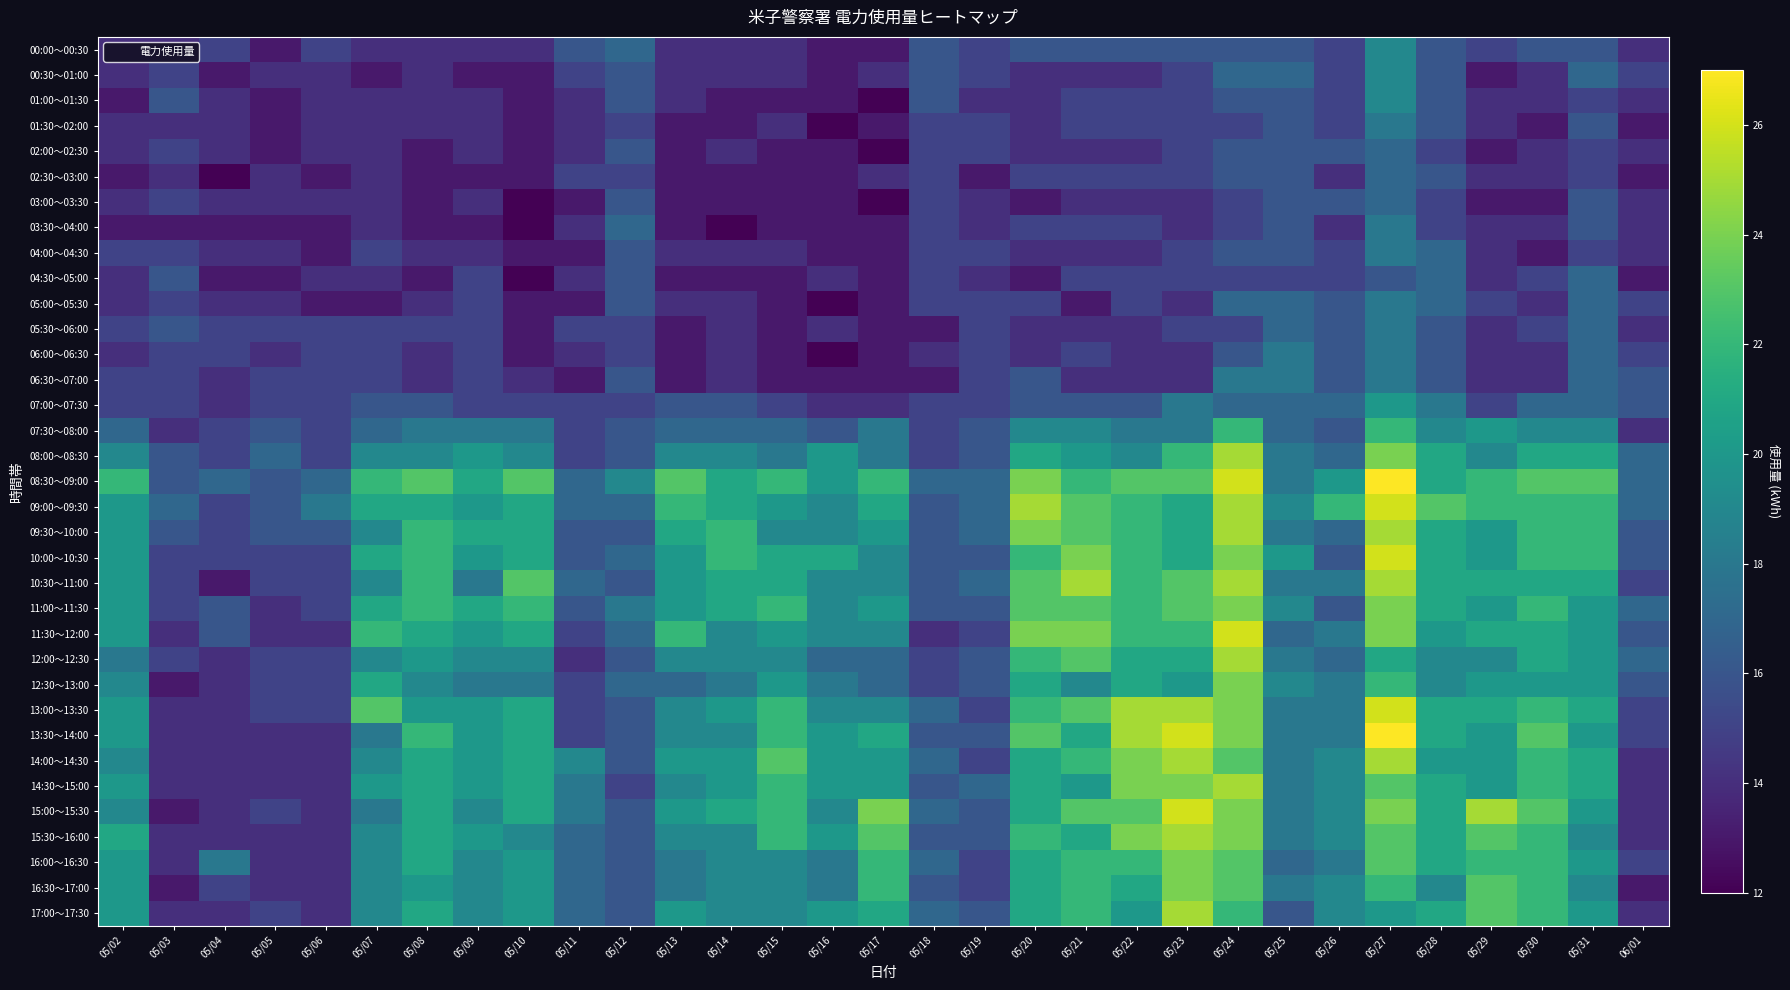

Reading left to right, list all the values displayed in this chart.

00:00～00:30: 05/02=14	05/03=14	05/04=15	05/05=13	05/06=15	05/07=14	05/08=14	05/09=14	05/10=14	05/11=16	05/12=17	05/13=14	05/14=14	05/15=14	05/16=13	05/17=13	05/18=16	05/19=15	05/20=16	05/21=16	05/22=16	05/23=16	05/24=16	05/25=16	05/26=15	05/27=19	05/28=16	05/29=15	05/30=16	05/31=16	06/01=14
00:30～01:00: 05/02=14	05/03=15	05/04=13	05/05=14	05/06=14	05/07=13	05/08=14	05/09=13	05/10=13	05/11=15	05/12=16	05/13=14	05/14=14	05/15=14	05/16=13	05/17=14	05/18=16	05/19=15	05/20=14	05/21=14	05/22=14	05/23=15	05/24=17	05/25=17	05/26=15	05/27=19	05/28=16	05/29=13	05/30=14	05/31=17	06/01=15
01:00～01:30: 05/02=13	05/03=16	05/04=14	05/05=13	05/06=14	05/07=14	05/08=14	05/09=14	05/10=13	05/11=14	05/12=16	05/13=14	05/14=13	05/15=13	05/16=13	05/17=12	05/18=16	05/19=14	05/20=14	05/21=15	05/22=15	05/23=15	05/24=16	05/25=16	05/26=15	05/27=19	05/28=16	05/29=14	05/30=14	05/31=15	06/01=14
01:30～02:00: 05/02=14	05/03=14	05/04=14	05/05=13	05/06=14	05/07=14	05/08=14	05/09=14	05/10=13	05/11=14	05/12=15	05/13=13	05/14=13	05/15=14	05/16=12	05/17=13	05/18=15	05/19=15	05/20=14	05/21=15	05/22=15	05/23=15	05/24=15	05/25=16	05/26=15	05/27=18	05/28=16	05/29=14	05/30=13	05/31=16	06/01=13
02:00～02:30: 05/02=14	05/03=15	05/04=14	05/05=13	05/06=14	05/07=14	05/08=13	05/09=14	05/10=13	05/11=14	05/12=16	05/13=13	05/14=14	05/15=13	05/16=13	05/17=12	05/18=15	05/19=15	05/20=14	05/21=14	05/22=14	05/23=15	05/24=16	05/25=16	05/26=16	05/27=17	05/28=15	05/29=13	05/30=14	05/31=15	06/01=14
02:30～03:00: 05/02=13	05/03=14	05/04=12	05/05=14	05/06=13	05/07=14	05/08=13	05/09=13	05/10=13	05/11=15	05/12=15	05/13=13	05/14=13	05/15=13	05/16=13	05/17=14	05/18=15	05/19=13	05/20=15	05/21=15	05/22=15	05/23=15	05/24=16	05/25=16	05/26=14	05/27=17	05/28=16	05/29=14	05/30=14	05/31=15	06/01=13
03:00～03:30: 05/02=14	05/03=15	05/04=14	05/05=14	05/06=14	05/07=14	05/08=13	05/09=14	05/10=12	05/11=13	05/12=16	05/13=13	05/14=13	05/15=13	05/16=13	05/17=12	05/18=15	05/19=14	05/20=13	05/21=14	05/22=14	05/23=14	05/24=15	05/25=16	05/26=16	05/27=17	05/28=15	05/29=13	05/30=13	05/31=16	06/01=14
03:30～04:00: 05/02=13	05/03=13	05/04=13	05/05=13	05/06=13	05/07=14	05/08=13	05/09=13	05/10=12	05/11=14	05/12=17	05/13=13	05/14=12	05/15=13	05/16=13	05/17=13	05/18=15	05/19=14	05/20=15	05/21=15	05/22=15	05/23=14	05/24=15	05/25=16	05/26=14	05/27=18	05/28=15	05/29=14	05/30=14	05/31=16	06/01=14
04:00～04:30: 05/02=15	05/03=15	05/04=14	05/05=14	05/06=13	05/07=15	05/08=14	05/09=14	05/10=13	05/11=13	05/12=16	05/13=14	05/14=14	05/15=14	05/16=13	05/17=13	05/18=15	05/19=15	05/20=14	05/21=14	05/22=14	05/23=15	05/24=16	05/25=16	05/26=15	05/27=18	05/28=17	05/29=14	05/30=13	05/31=15	06/01=14
04:30～05:00: 05/02=14	05/03=16	05/04=13	05/05=13	05/06=14	05/07=14	05/08=13	05/09=15	05/10=12	05/11=14	05/12=16	05/13=13	05/14=13	05/15=13	05/16=14	05/17=13	05/18=15	05/19=14	05/20=13	05/21=15	05/22=15	05/23=15	05/24=15	05/25=15	05/26=15	05/27=16	05/28=17	05/29=14	05/30=15	05/31=17	06/01=13
05:00～05:30: 05/02=14	05/03=15	05/04=14	05/05=14	05/06=13	05/07=13	05/08=14	05/09=15	05/10=13	05/11=13	05/12=16	05/13=14	05/14=14	05/15=13	05/16=12	05/17=13	05/18=15	05/19=15	05/20=15	05/21=13	05/22=15	05/23=14	05/24=17	05/25=17	05/26=16	05/27=18	05/28=17	05/29=15	05/30=14	05/31=17	06/01=15
05:30～06:00: 05/02=15	05/03=16	05/04=15	05/05=15	05/06=15	05/07=15	05/08=15	05/09=15	05/10=13	05/11=15	05/12=15	05/13=13	05/14=14	05/15=13	05/16=14	05/17=13	05/18=13	05/19=15	05/20=14	05/21=14	05/22=14	05/23=15	05/24=15	05/25=17	05/26=16	05/27=18	05/28=16	05/29=14	05/30=15	05/31=17	06/01=14
06:00～06:30: 05/02=14	05/03=15	05/04=15	05/05=14	05/06=15	05/07=15	05/08=14	05/09=15	05/10=13	05/11=14	05/12=15	05/13=13	05/14=14	05/15=13	05/16=12	05/17=13	05/18=14	05/19=15	05/20=14	05/21=15	05/22=14	05/23=14	05/24=16	05/25=18	05/26=16	05/27=18	05/28=16	05/29=14	05/30=14	05/31=17	06/01=15
06:30～07:00: 05/02=15	05/03=15	05/04=14	05/05=15	05/06=15	05/07=15	05/08=14	05/09=15	05/10=14	05/11=13	05/12=16	05/13=13	05/14=14	05/15=13	05/16=13	05/17=13	05/18=13	05/19=15	05/20=16	05/21=14	05/22=14	05/23=14	05/24=18	05/25=18	05/26=16	05/27=18	05/28=16	05/29=14	05/30=14	05/31=17	06/01=16
07:00～07:30: 05/02=15	05/03=15	05/04=14	05/05=15	05/06=15	05/07=16	05/08=16	05/09=15	05/10=15	05/11=15	05/12=15	05/13=16	05/14=16	05/15=15	05/16=14	05/17=14	05/18=15	05/19=15	05/20=16	05/21=16	05/22=16	05/23=18	05/24=17	05/25=17	05/26=17	05/27=20	05/28=18	05/29=15	05/30=17	05/31=17	06/01=16
07:30～08:00: 05/02=17	05/03=14	05/04=15	05/05=16	05/06=15	05/07=17	05/08=18	05/09=18	05/10=18	05/11=15	05/12=16	05/13=17	05/14=17	05/15=17	05/16=16	05/17=18	05/18=15	05/19=16	05/20=19	05/21=19	05/22=18	05/23=18	05/24=22	05/25=17	05/26=16	05/27=22	05/28=19	05/29=20	05/30=19	05/31=19	06/01=14
08:00～08:30: 05/02=19	05/03=16	05/04=15	05/05=17	05/06=15	05/07=19	05/08=19	05/09=20	05/10=19	05/11=15	05/12=16	05/13=19	05/14=19	05/15=18	05/16=20	05/17=18	05/18=15	05/19=16	05/20=21	05/21=20	05/22=19	05/23=22	05/24=25	05/25=18	05/26=17	05/27=24	05/28=21	05/29=19	05/30=21	05/31=21	06/01=17
08:30～09:00: 05/02=22	05/03=16	05/04=17	05/05=16	05/06=17	05/07=22	05/08=23	05/09=21	05/10=23	05/11=17	05/12=19	05/13=23	05/14=21	05/15=22	05/16=20	05/17=22	05/18=17	05/19=17	05/20=24	05/21=22	05/22=23	05/23=23	05/24=26	05/25=18	05/26=20	05/27=27	05/28=21	05/29=22	05/30=23	05/31=23	06/01=17
09:00～09:30: 05/02=20	05/03=17	05/04=15	05/05=16	05/06=18	05/07=21	05/08=21	05/09=20	05/10=21	05/11=17	05/12=17	05/13=22	05/14=21	05/15=20	05/16=19	05/17=21	05/18=16	05/19=17	05/20=25	05/21=23	05/22=22	05/23=21	05/24=25	05/25=19	05/26=22	05/27=26	05/28=23	05/29=22	05/30=22	05/31=22	06/01=17
09:30～10:00: 05/02=20	05/03=16	05/04=15	05/05=16	05/06=16	05/07=19	05/08=22	05/09=21	05/10=21	05/11=16	05/12=16	05/13=21	05/14=22	05/15=19	05/16=19	05/17=20	05/18=16	05/19=17	05/20=24	05/21=23	05/22=22	05/23=21	05/24=25	05/25=18	05/26=17	05/27=25	05/28=21	05/29=20	05/30=22	05/31=22	06/01=16
10:00～10:30: 05/02=20	05/03=15	05/04=15	05/05=15	05/06=15	05/07=21	05/08=22	05/09=20	05/10=21	05/11=16	05/12=17	05/13=20	05/14=22	05/15=21	05/16=21	05/17=19	05/18=16	05/19=16	05/20=22	05/21=24	05/22=22	05/23=21	05/24=24	05/25=20	05/26=16	05/27=26	05/28=21	05/29=20	05/30=22	05/31=22	06/01=16
10:30～11:00: 05/02=20	05/03=15	05/04=13	05/05=15	05/06=15	05/07=19	05/08=22	05/09=18	05/10=23	05/11=17	05/12=16	05/13=20	05/14=21	05/15=21	05/16=19	05/17=19	05/18=16	05/19=17	05/20=23	05/21=25	05/22=22	05/23=23	05/24=25	05/25=18	05/26=18	05/27=25	05/28=21	05/29=21	05/30=21	05/31=21	06/01=15
11:00～11:30: 05/02=20	05/03=15	05/04=16	05/05=14	05/06=15	05/07=21	05/08=22	05/09=21	05/10=22	05/11=16	05/12=18	05/13=20	05/14=21	05/15=22	05/16=19	05/17=20	05/18=16	05/19=16	05/20=23	05/21=23	05/22=22	05/23=23	05/24=24	05/25=19	05/26=16	05/27=24	05/28=21	05/29=20	05/30=22	05/31=20	06/01=17
11:30～12:00: 05/02=20	05/03=14	05/04=16	05/05=14	05/06=14	05/07=22	05/08=21	05/09=20	05/10=21	05/11=15	05/12=17	05/13=22	05/14=19	05/15=20	05/16=19	05/17=19	05/18=14	05/19=15	05/20=24	05/21=24	05/22=22	05/23=22	05/24=26	05/25=17	05/26=18	05/27=24	05/28=20	05/29=21	05/30=21	05/31=20	06/01=16
12:00～12:30: 05/02=18	05/03=15	05/04=14	05/05=15	05/06=15	05/07=19	05/08=20	05/09=19	05/10=19	05/11=14	05/12=16	05/13=19	05/14=19	05/15=19	05/16=17	05/17=17	05/18=15	05/19=16	05/20=22	05/21=23	05/22=21	05/23=21	05/24=25	05/25=18	05/26=17	05/27=21	05/28=19	05/29=19	05/30=21	05/31=20	06/01=17
12:30～13:00: 05/02=19	05/03=13	05/04=14	05/05=15	05/06=15	05/07=21	05/08=19	05/09=18	05/10=18	05/11=15	05/12=17	05/13=17	05/14=18	05/15=20	05/16=18	05/17=17	05/18=15	05/19=16	05/20=21	05/21=19	05/22=21	05/23=20	05/24=24	05/25=19	05/26=18	05/27=22	05/28=19	05/29=20	05/30=20	05/31=20	06/01=16
13:00～13:30: 05/02=20	05/03=14	05/04=14	05/05=15	05/06=15	05/07=23	05/08=20	05/09=20	05/10=21	05/11=15	05/12=16	05/13=19	05/14=20	05/15=22	05/16=19	05/17=19	05/18=17	05/19=15	05/20=22	05/21=23	05/22=25	05/23=25	05/24=24	05/25=18	05/26=18	05/27=26	05/28=21	05/29=21	05/30=22	05/31=21	06/01=15
13:30～14:00: 05/02=20	05/03=14	05/04=14	05/05=14	05/06=14	05/07=18	05/08=22	05/09=20	05/10=21	05/11=15	05/12=16	05/13=19	05/14=19	05/15=22	05/16=20	05/17=21	05/18=16	05/19=16	05/20=23	05/21=21	05/22=25	05/23=26	05/24=24	05/25=18	05/26=18	05/27=27	05/28=21	05/29=20	05/30=23	05/31=20	06/01=15
14:00～14:30: 05/02=19	05/03=14	05/04=14	05/05=14	05/06=14	05/07=19	05/08=21	05/09=20	05/10=21	05/11=19	05/12=16	05/13=20	05/14=20	05/15=23	05/16=20	05/17=20	05/18=17	05/19=15	05/20=21	05/21=22	05/22=24	05/23=25	05/24=23	05/25=18	05/26=19	05/27=25	05/28=20	05/29=20	05/30=22	05/31=21	06/01=14
14:30～15:00: 05/02=20	05/03=14	05/04=14	05/05=14	05/06=14	05/07=20	05/08=21	05/09=20	05/10=21	05/11=18	05/12=15	05/13=19	05/14=20	05/15=22	05/16=20	05/17=20	05/18=16	05/19=17	05/20=21	05/21=20	05/22=24	05/23=24	05/24=25	05/25=18	05/26=19	05/27=23	05/28=21	05/29=20	05/30=22	05/31=21	06/01=14
15:00～15:30: 05/02=19	05/03=13	05/04=14	05/05=15	05/06=14	05/07=18	05/08=21	05/09=19	05/10=21	05/11=18	05/12=16	05/13=20	05/14=21	05/15=22	05/16=19	05/17=24	05/18=17	05/19=16	05/20=21	05/21=23	05/22=23	05/23=26	05/24=24	05/25=18	05/26=19	05/27=24	05/28=21	05/29=25	05/30=23	05/31=20	06/01=14
15:30～16:00: 05/02=21	05/03=14	05/04=14	05/05=14	05/06=14	05/07=19	05/08=21	05/09=20	05/10=19	05/11=17	05/12=16	05/13=19	05/14=19	05/15=22	05/16=20	05/17=23	05/18=16	05/19=16	05/20=22	05/21=21	05/22=24	05/23=25	05/24=24	05/25=18	05/26=19	05/27=23	05/28=21	05/29=23	05/30=22	05/31=19	06/01=14
16:00～16:30: 05/02=20	05/03=14	05/04=18	05/05=14	05/06=14	05/07=19	05/08=21	05/09=19	05/10=20	05/11=17	05/12=16	05/13=18	05/14=19	05/15=19	05/16=18	05/17=22	05/18=17	05/19=15	05/20=21	05/21=22	05/22=22	05/23=24	05/24=23	05/25=17	05/26=18	05/27=23	05/28=21	05/29=22	05/30=22	05/31=20	06/01=15
16:30～17:00: 05/02=20	05/03=13	05/04=15	05/05=14	05/06=14	05/07=19	05/08=20	05/09=19	05/10=20	05/11=17	05/12=16	05/13=18	05/14=19	05/15=19	05/16=18	05/17=22	05/18=16	05/19=15	05/20=21	05/21=22	05/22=21	05/23=24	05/24=23	05/25=18	05/26=19	05/27=22	05/28=19	05/29=23	05/30=22	05/31=19	06/01=13
17:00～17:30: 05/02=20	05/03=14	05/04=14	05/05=15	05/06=14	05/07=19	05/08=21	05/09=19	05/10=20	05/11=17	05/12=16	05/13=20	05/14=19	05/15=19	05/16=20	05/17=21	05/18=17	05/19=16	05/20=21	05/21=22	05/22=20	05/23=25	05/24=22	05/25=16	05/26=19	05/27=20	05/28=21	05/29=23	05/30=22	05/31=20	06/01=14